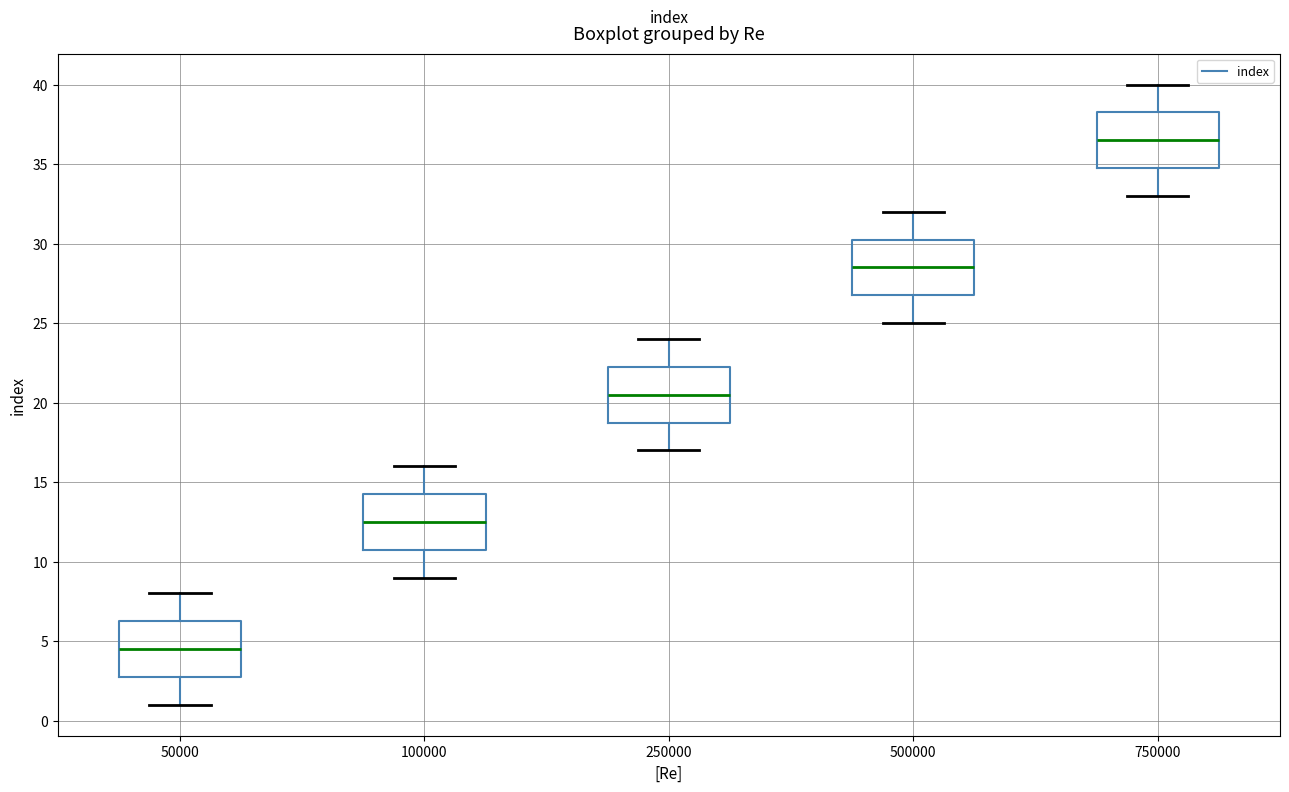

Which box has the highest median line?

750000